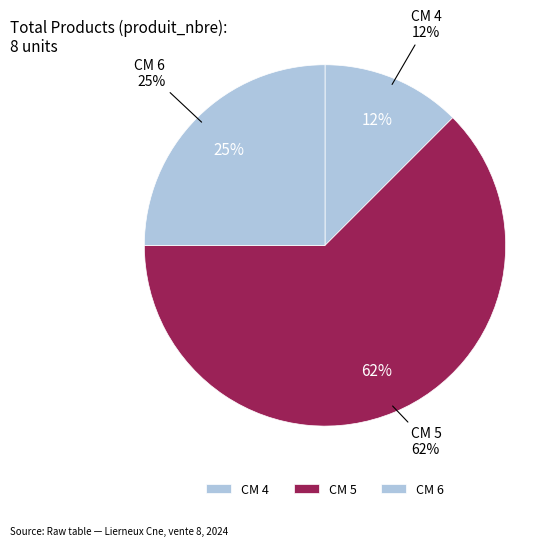

Rank the categories by value from lowest to highest.

4, 6, 5